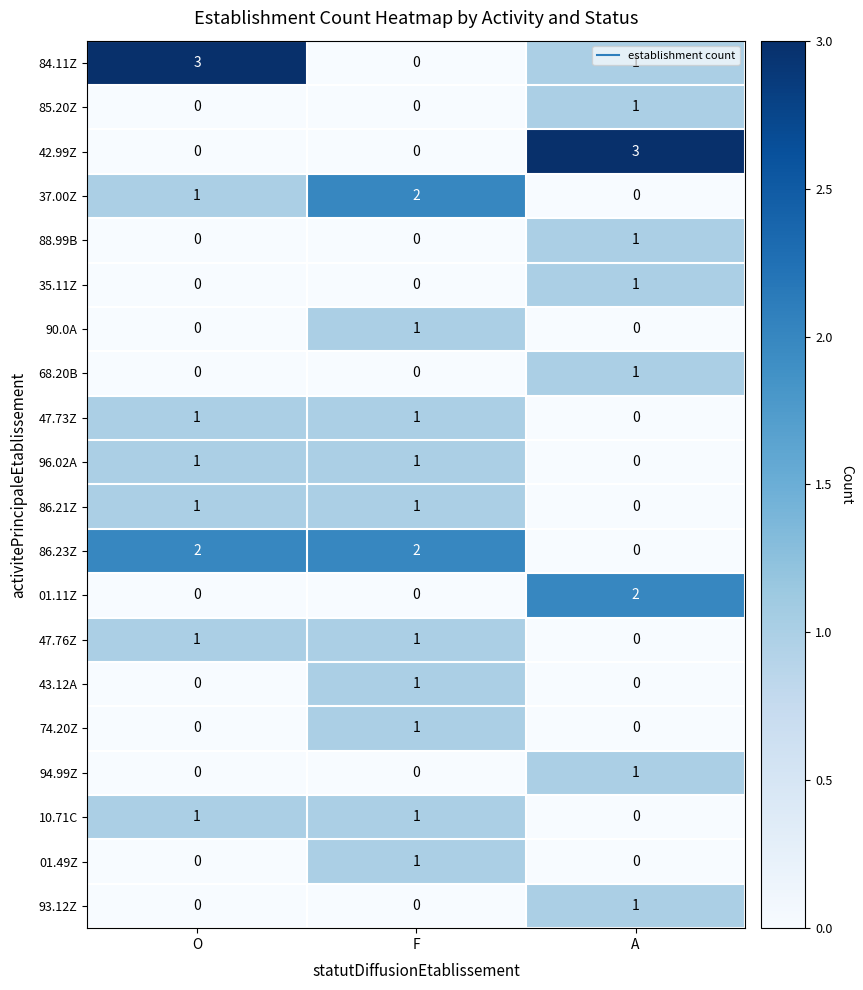

At which category is the sum across all series the highest?

F